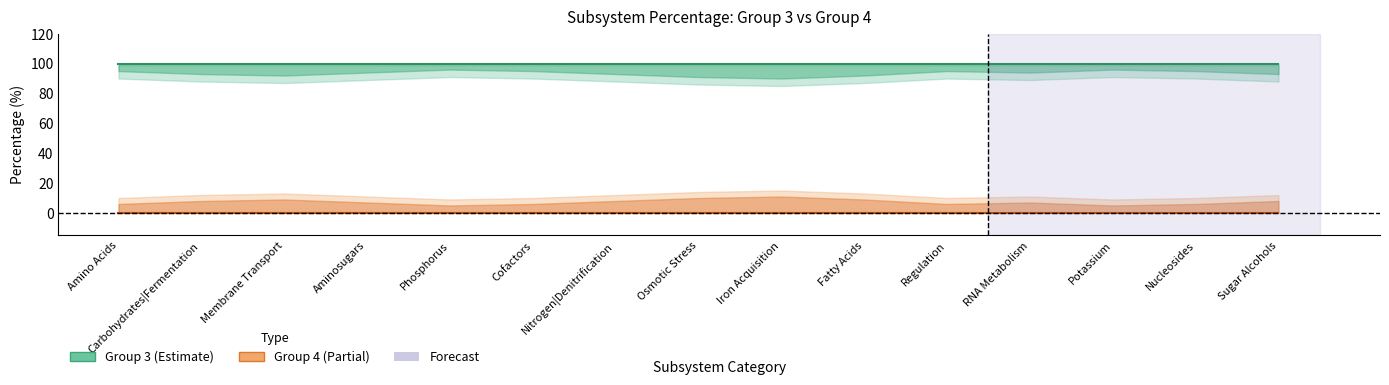

Is the value of Group 3 (%) at Potassium greater than the value of Group 4 (%) at Osmotic Stress?

Yes